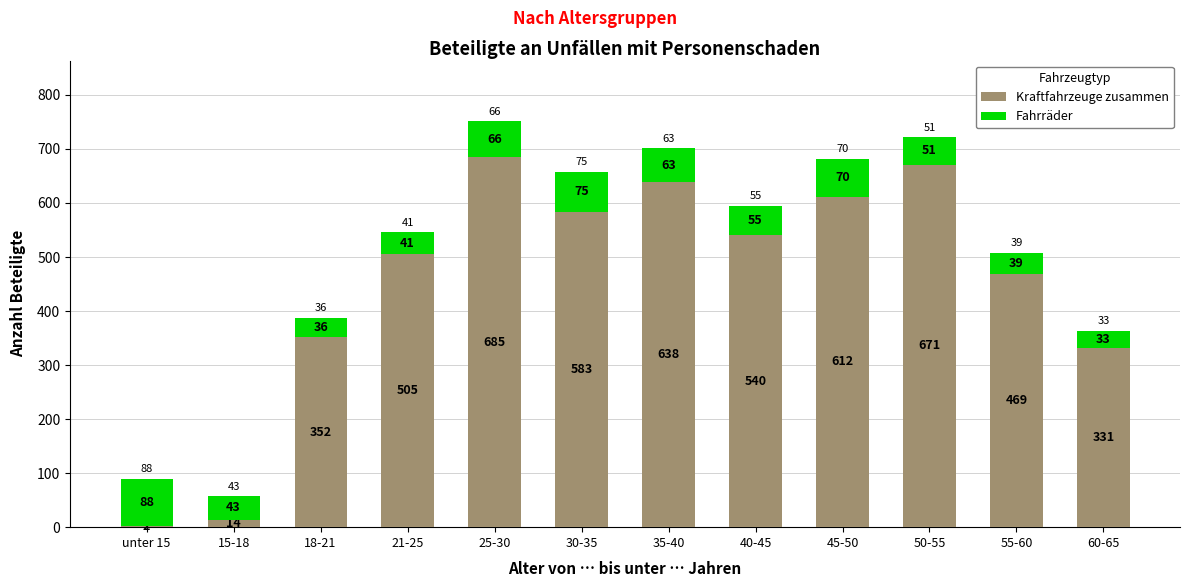

At which category is the sum across all series the highest?

25-30